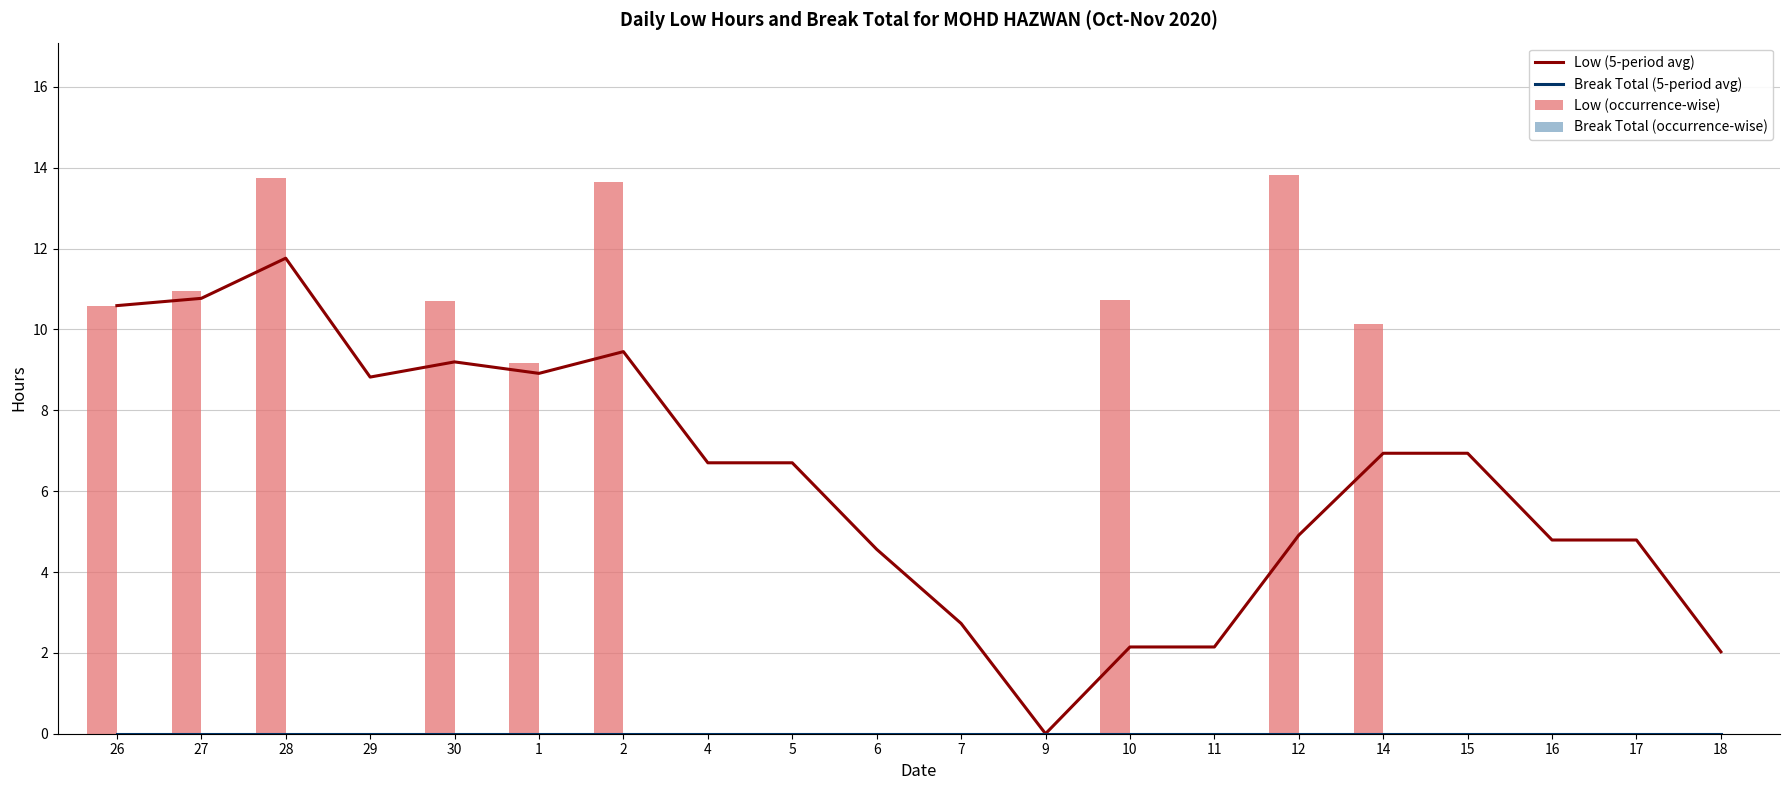

Reading left to right, list all the values displayed in this chart.

Low (5-period avg): 26=10.6	27=10.8	28=11.8	29=8.8	30=9.2	1=8.9	2=9.5	4=6.7	5=6.7	6=4.6	7=2.7	9=0.0	10=2.1	11=2.1	12=4.9	14=6.9	15=6.9	16=4.8	17=4.8	18=2.0
Break Total (5-period avg): 26=0.0	27=0.0	28=0.0	29=0.0	30=0.0	1=0.0	2=0.0	4=0.0	5=0.0	6=0.0	7=0.0	9=0.0	10=0.0	11=0.0	12=0.0	14=0.0	15=0.0	16=0.0	17=0.0	18=0.0
Low (occurrence-wise): 26=10.6	27=10.9	28=13.8	29=0.0	30=10.7	1=9.2	2=13.6	4=0.0	5=0.0	6=0.0	7=0.0	9=0.0	10=10.7	11=0.0	12=13.8	14=10.1	15=0.0	16=0.0	17=0.0	18=0.0
Break Total (occurrence-wise): 26=0.0	27=0.0	28=0.0	29=0.0	30=0.0	1=0.0	2=0.0	4=0.0	5=0.0	6=0.0	7=0.0	9=0.0	10=0.0	11=0.0	12=0.0	14=0.0	15=0.0	16=0.0	17=0.0	18=0.0